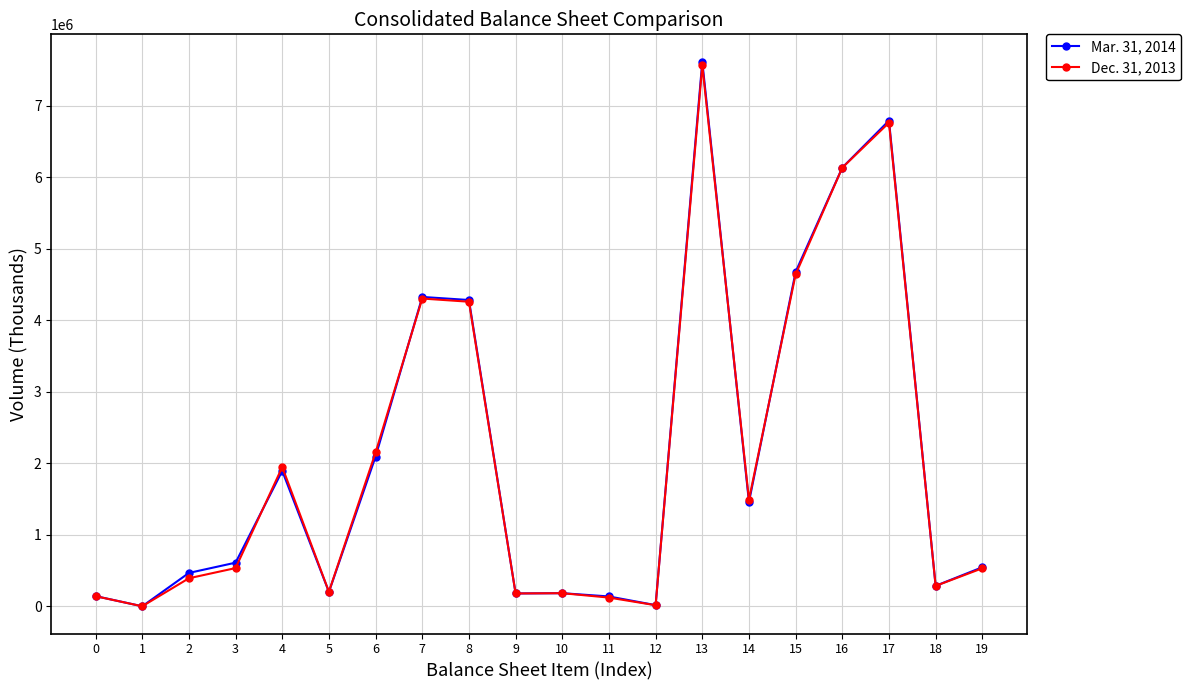

What is the difference between the second highest and second lowest values in the Mar. 31, 2014 series?

6775593